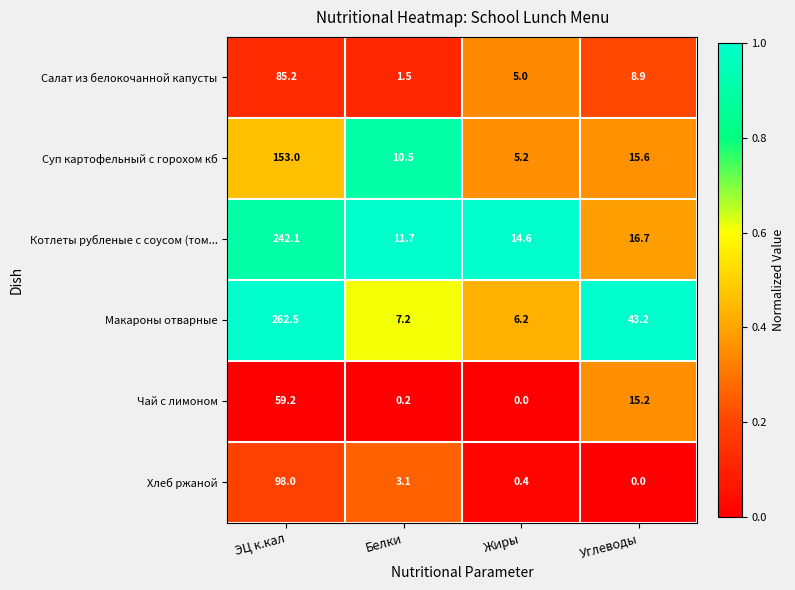

True or false: Хлеб ржаной has a value of 98.0 at ЭЦ к.кал.

True